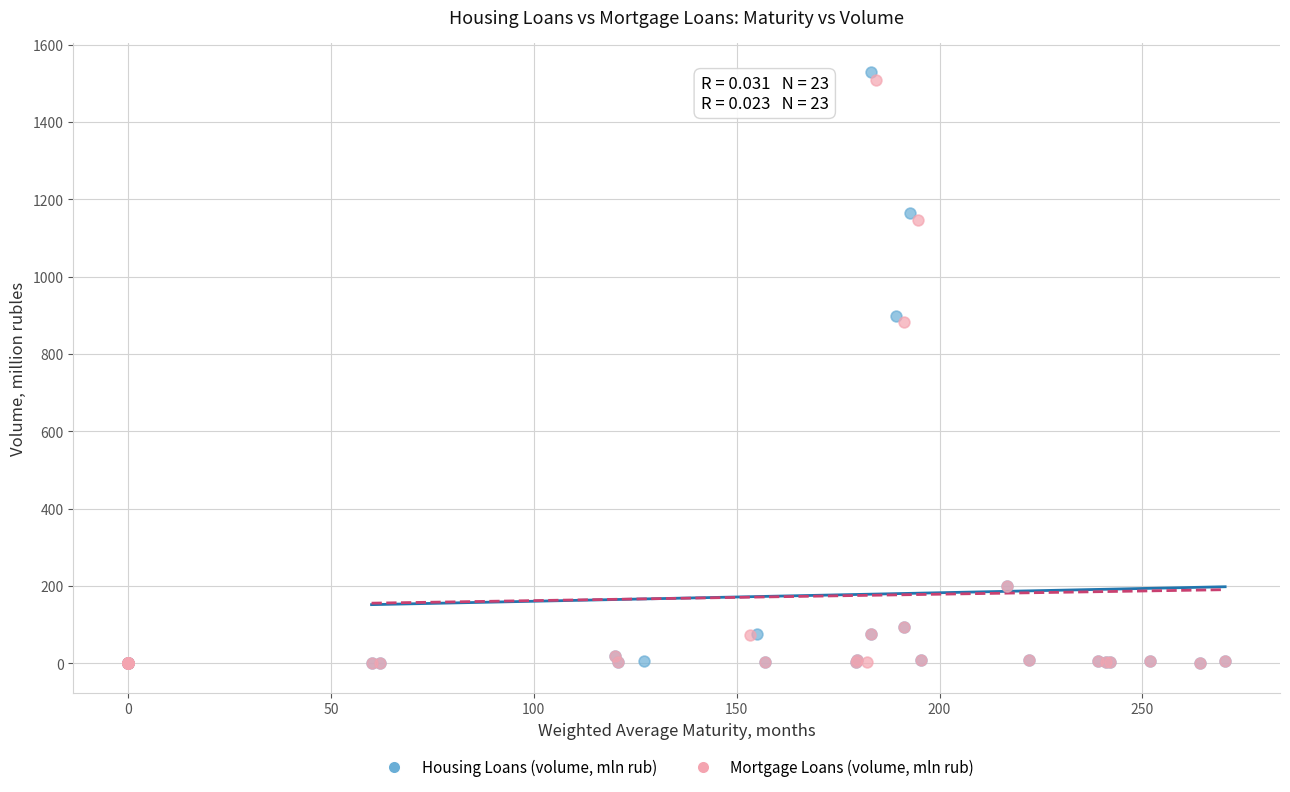

Which series has the largest Y range (max minus min)?

Housing Loans (volume, mln rub)